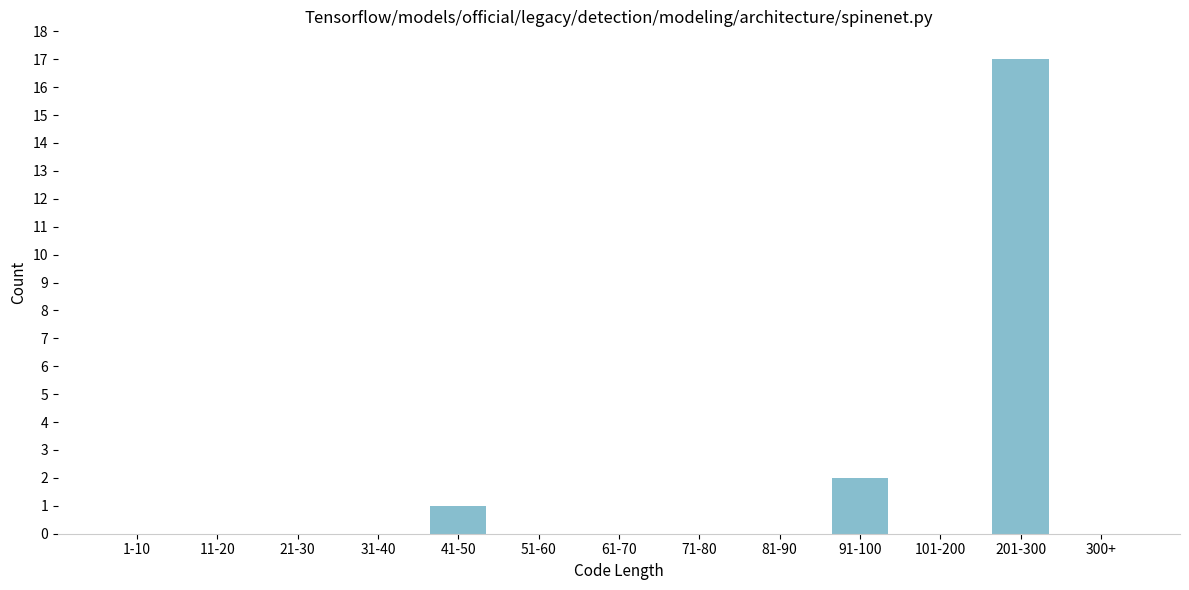

Reading left to right, transcribe all the data shown in this chart.

1-10=0	11-20=0	21-30=0	31-40=0	41-50=1	51-60=0	61-70=0	71-80=0	81-90=0	91-100=2	101-200=0	201-300=17	300+=0